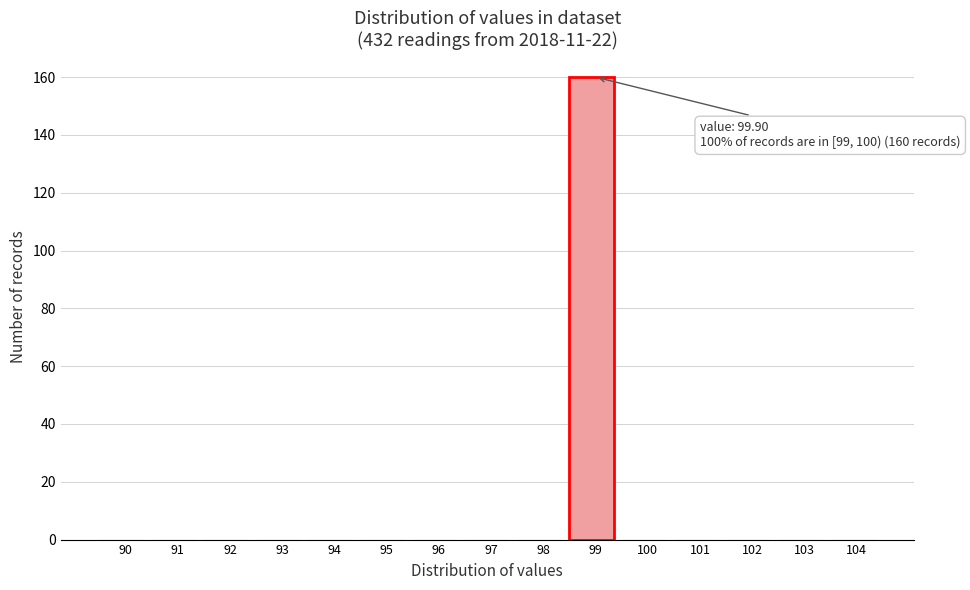

Reading left to right, extract all data points from this chart.

90=0	91=0	92=0	93=0	94=0	95=0	96=0	97=0	98=0	99=160	100=0	101=0	102=0	103=0	104=0